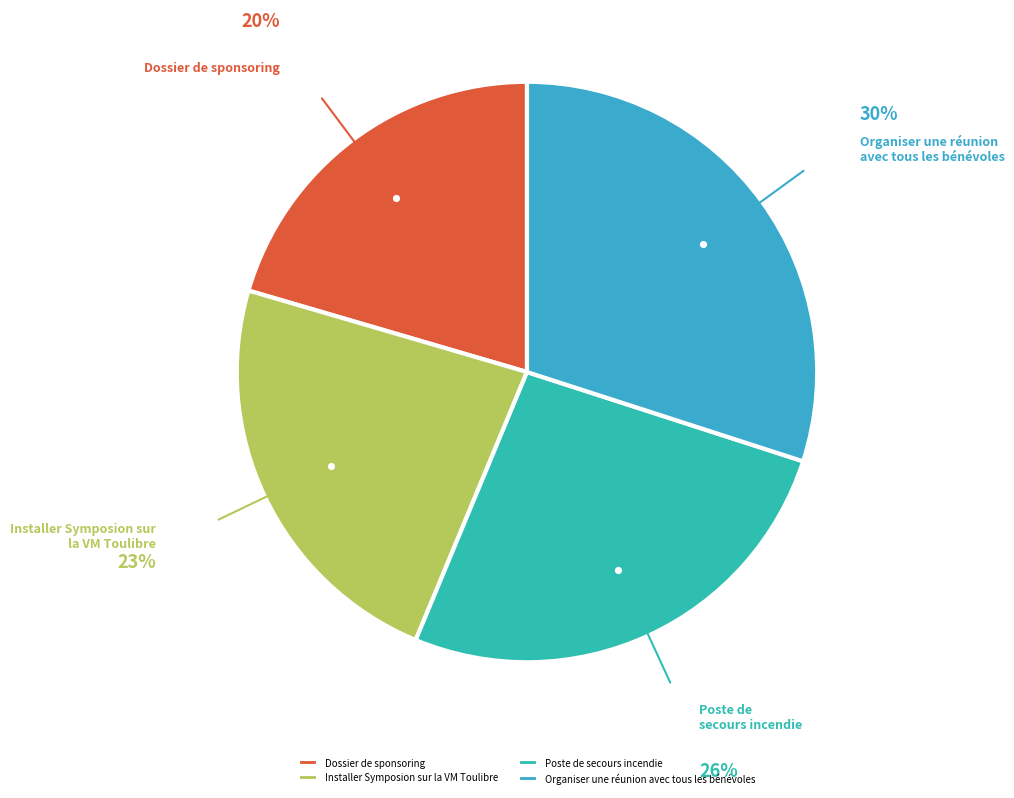

Which has a higher value, Installer Symposion sur la VM Toulibre or Poste de secours incendie?

Poste de secours incendie